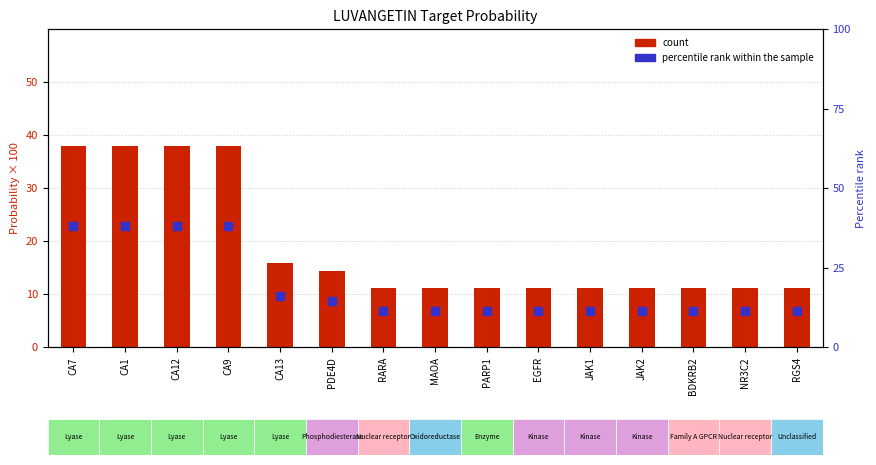

Is the value of percentile rank within the sample at CA9 greater than the value of count at NR3C2?

Yes